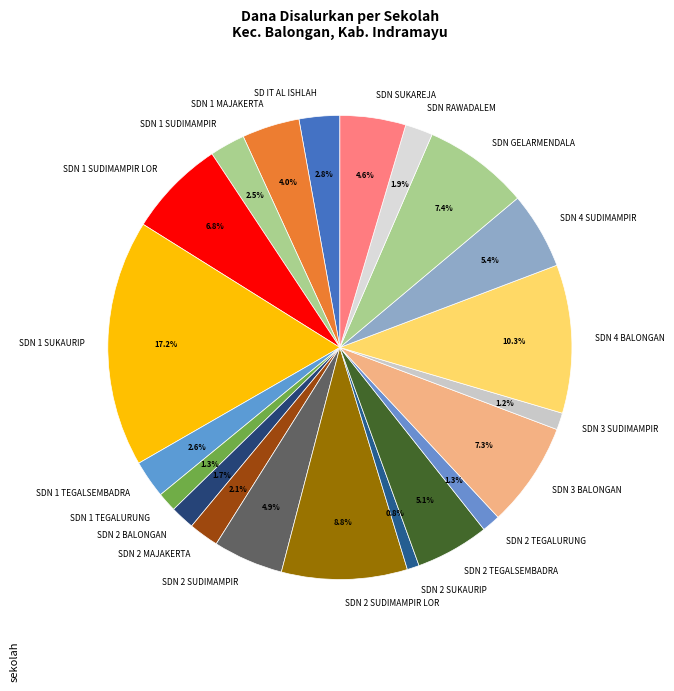

To the nearest percent, what is the difference between the SDN 2 SUKAURIP and SDN GELARMENDALA slice percentages?

7%